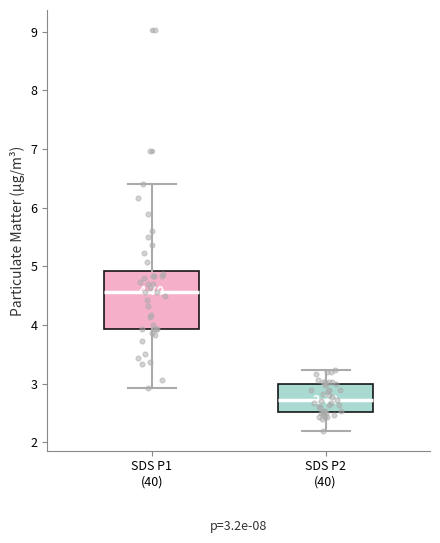

Which box has the lowest median line?

SDS P2 (40)